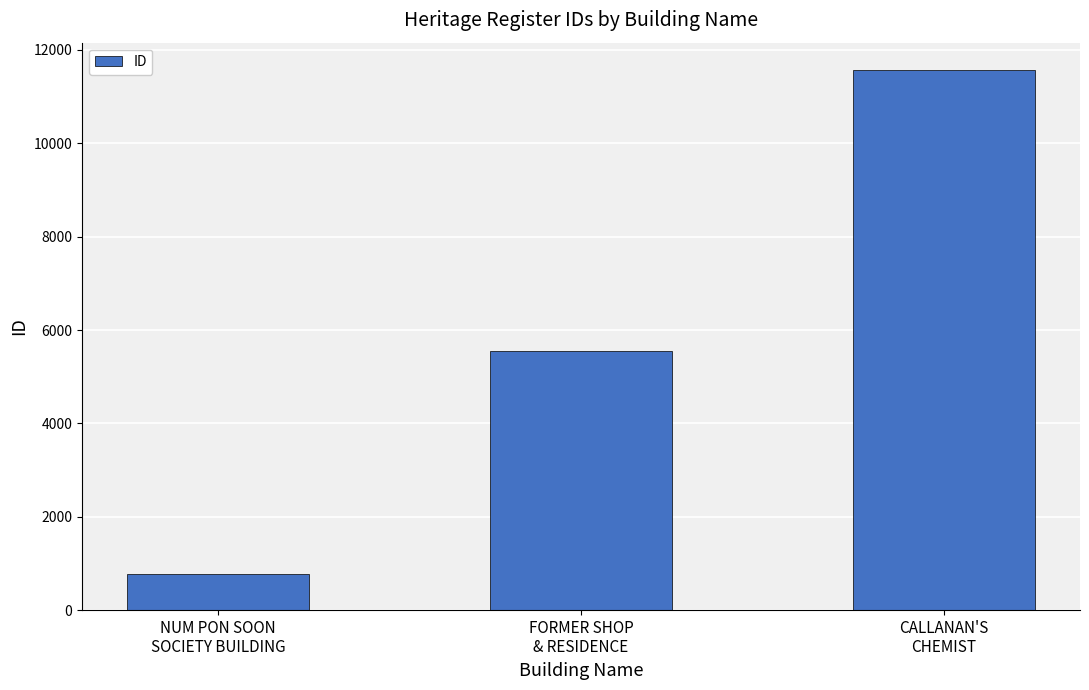

Approximately how many times larger is the value at NUM PON SOON
SOCIETY BUILDING compared to CALLANAN'S
CHEMIST?

0.1